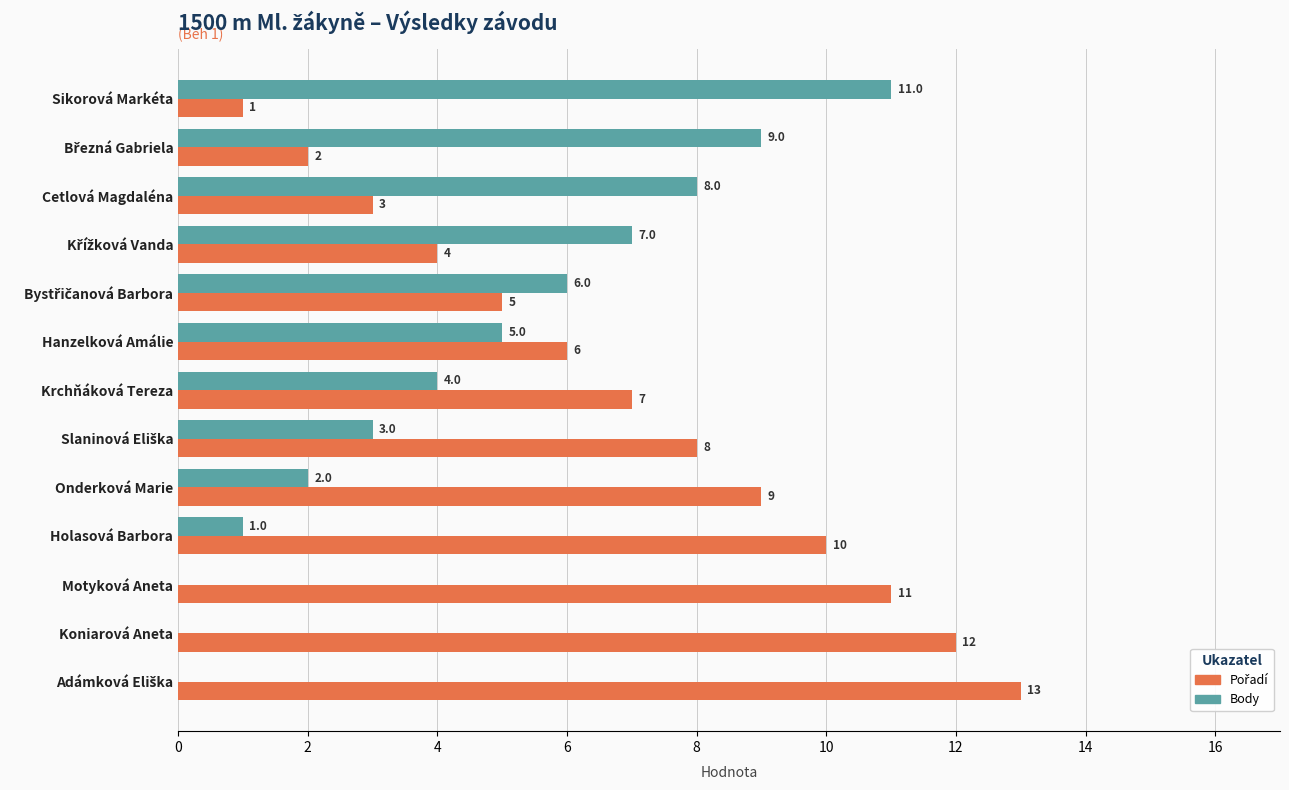

What is the maximum value shown in the chart?

13